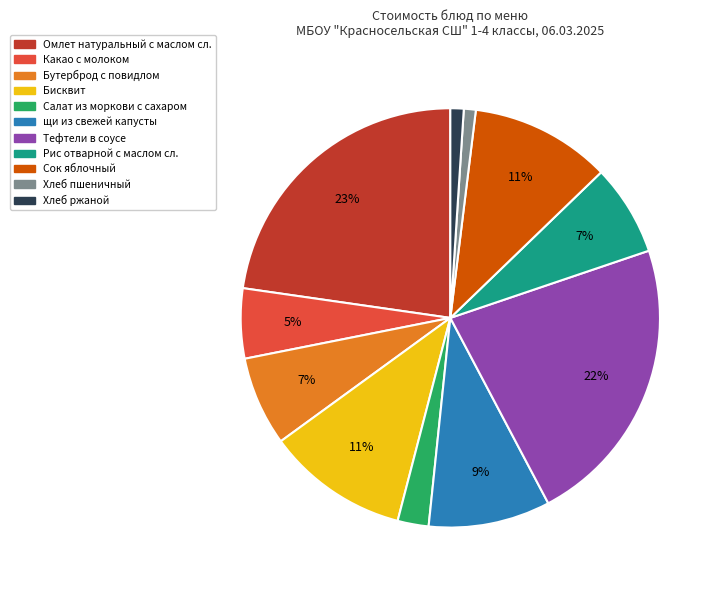

The Хлеб пшеничный slice represents 1% of the pie. True or false?

True